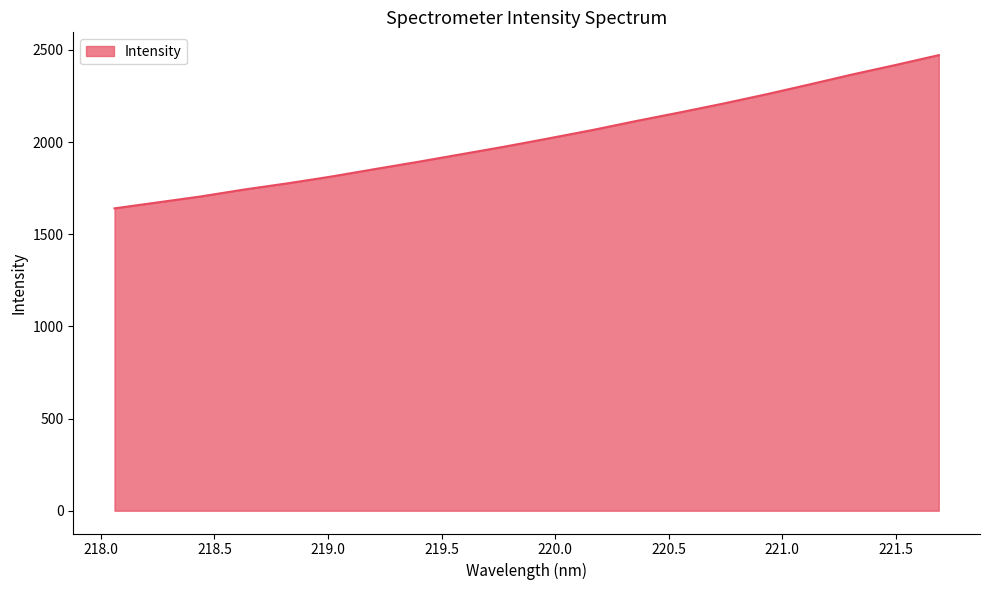

What is the maximum value shown in the chart?

2471.5